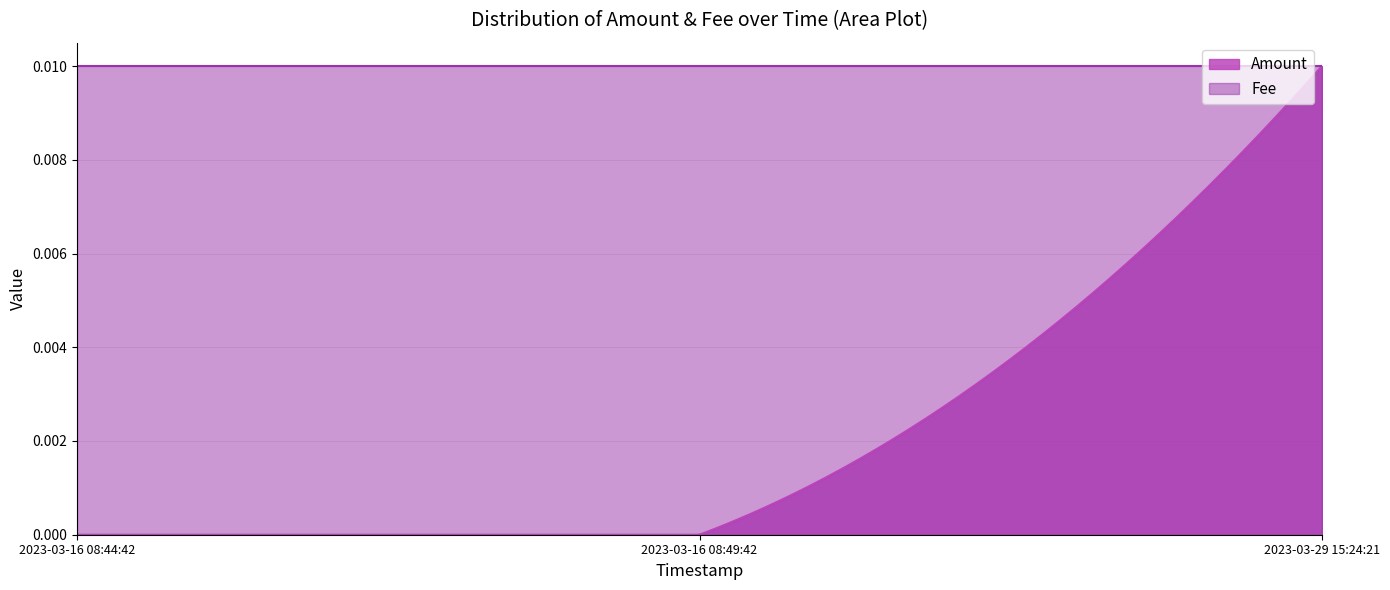

How many distinct data groups are displayed?

2